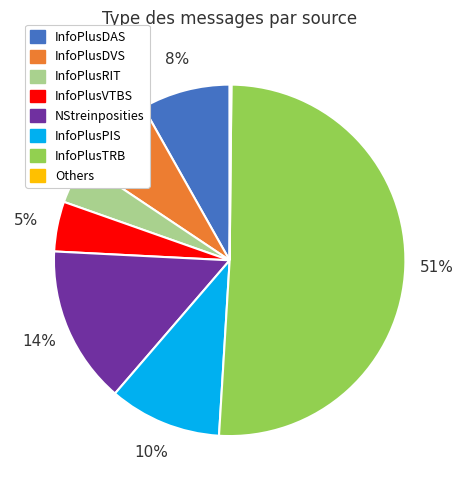

Does any single category account for the majority?

Yes